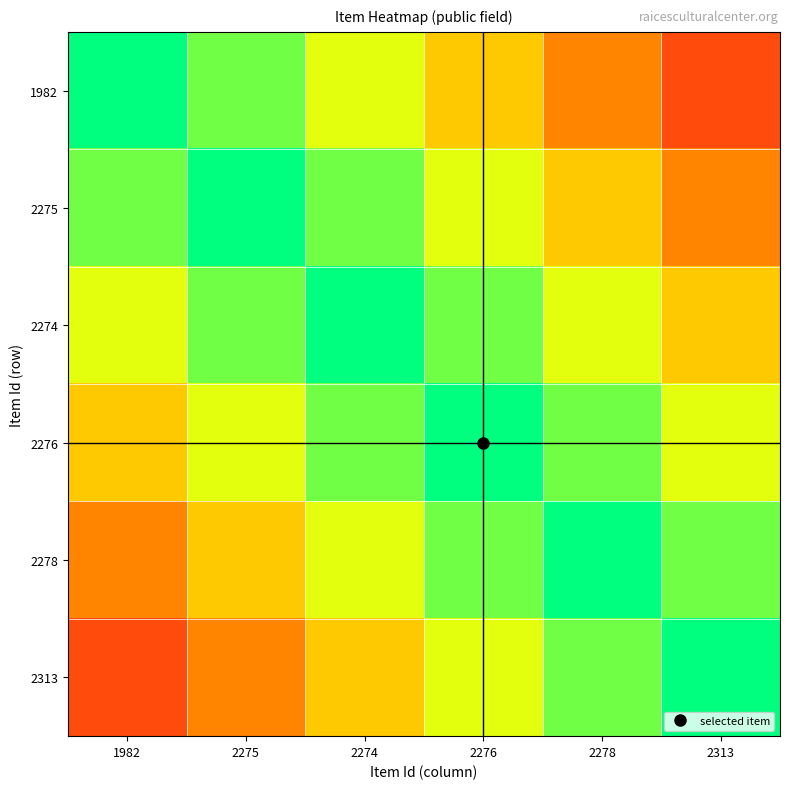

What is the total value across all series at 1982?

375